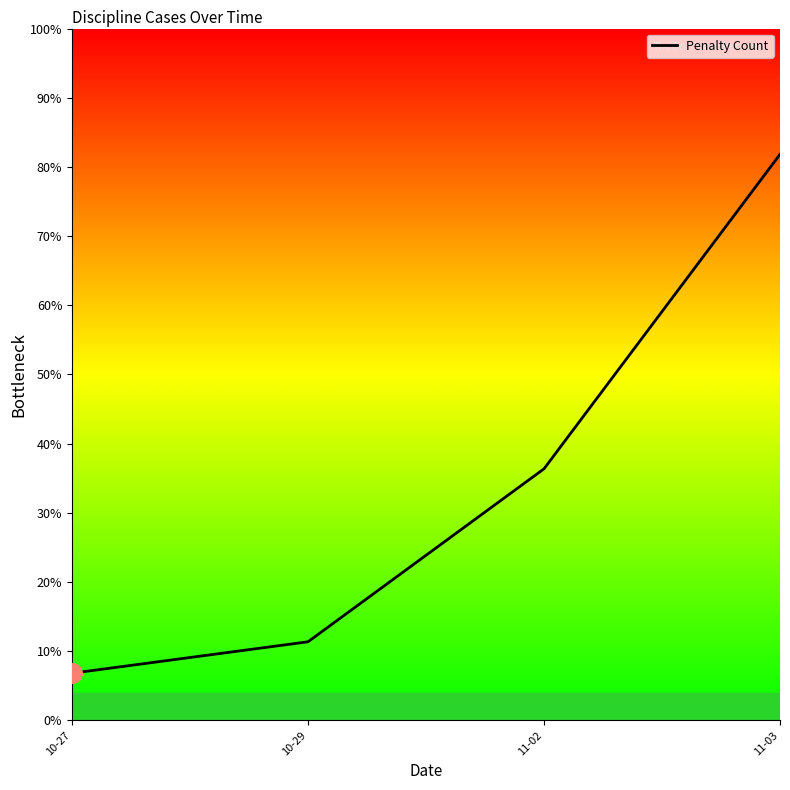

What is the label of the 2nd point from the left?

10-29